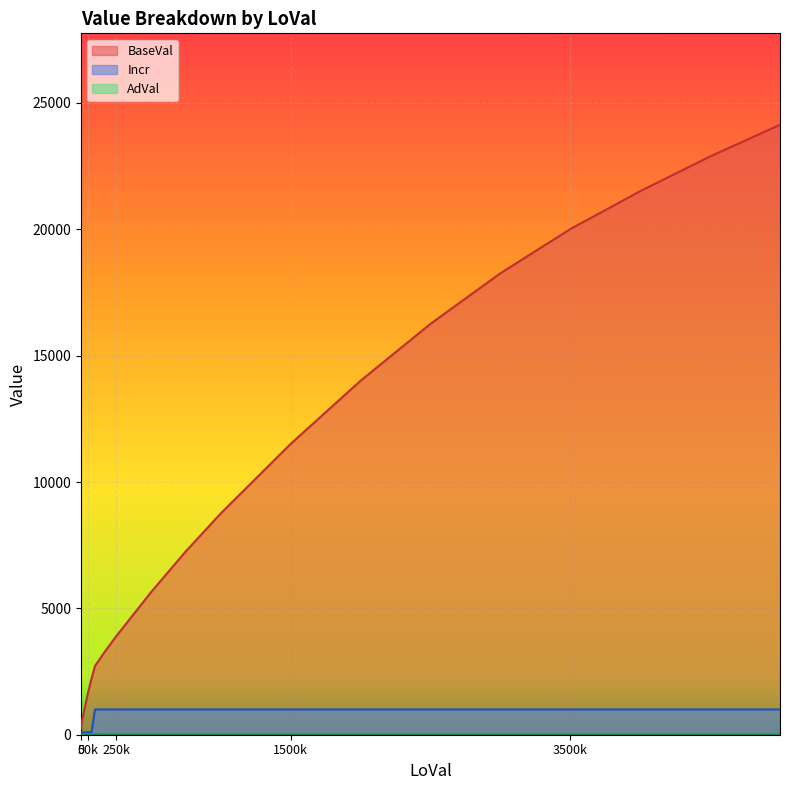

What is the difference between the highest and lowest values at 500000?

5628.5